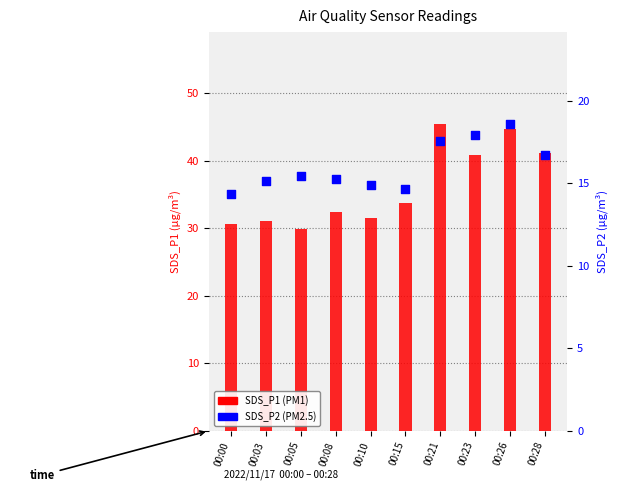

What is the total value across all series at 00:05?

45.3